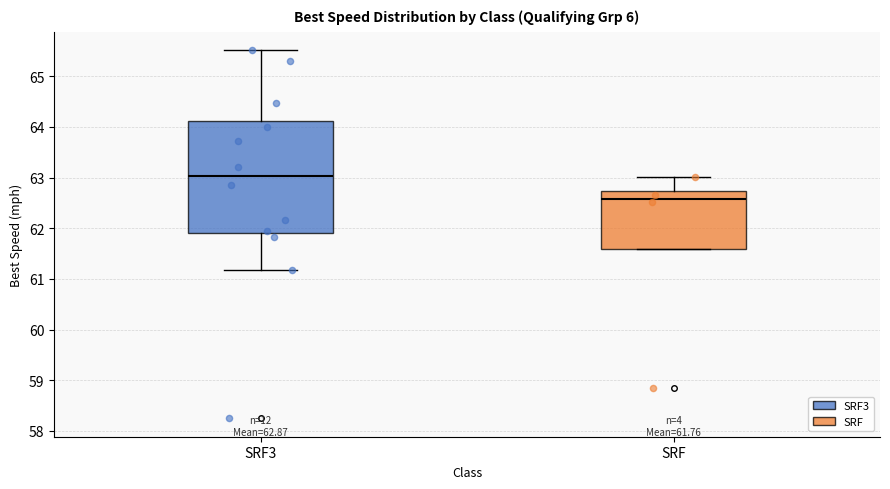

Comparing the boxes themselves (not the whiskers), which one is the tallest?

SRF3